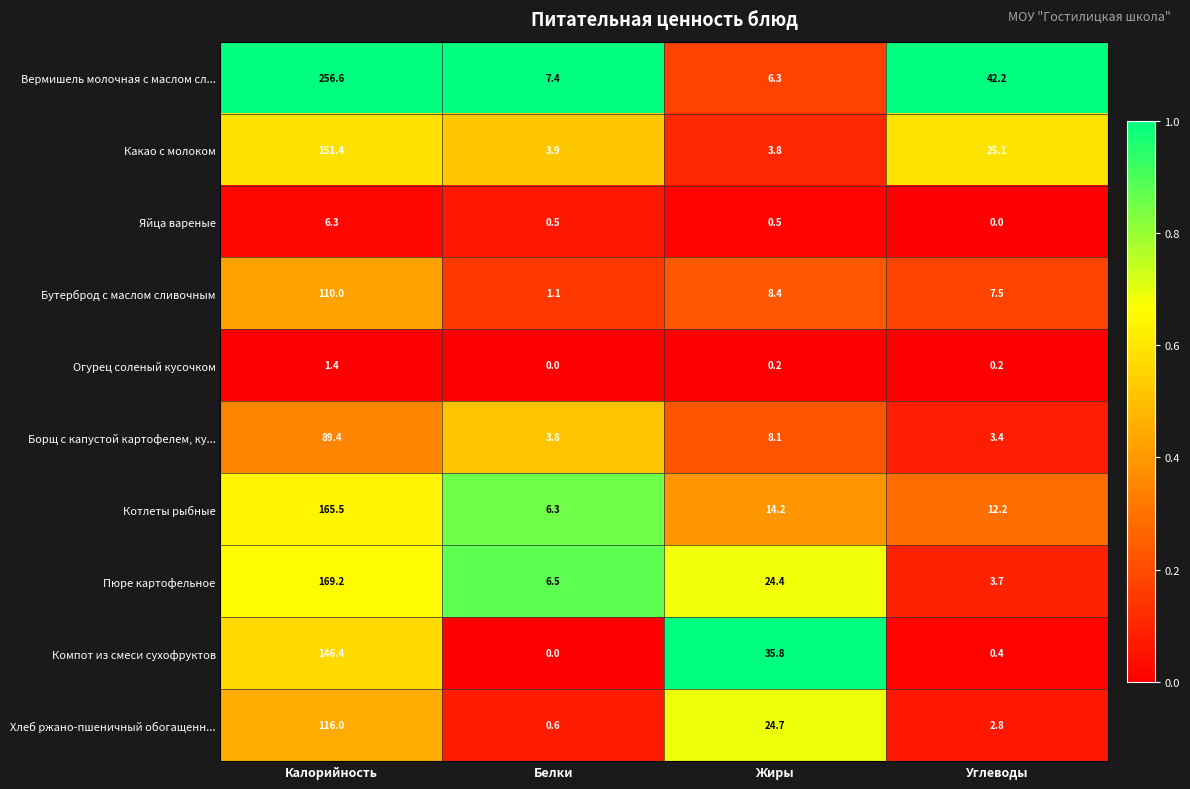

What is the highest value of the Котлеты рыбные series?

165.5